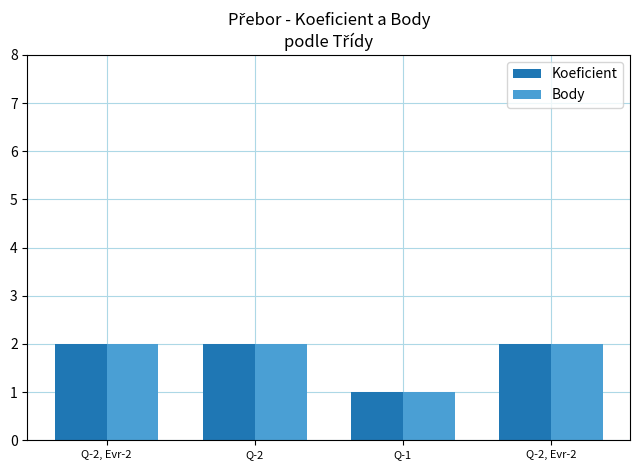

Count the Body values in the range 2 to 3.

3